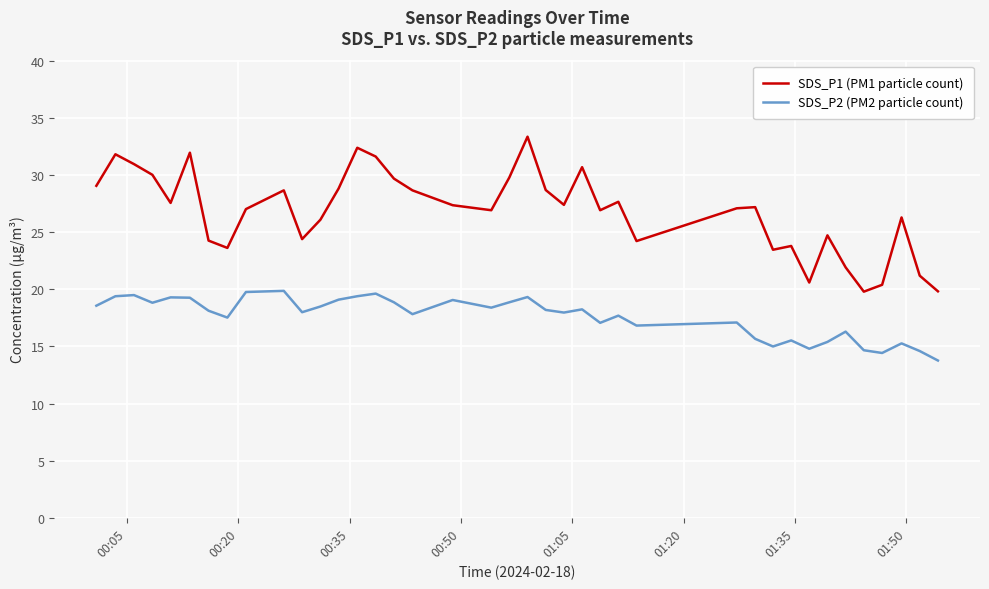

Which series has the largest total across all categories?

SDS_P1 (PM1 particle count)